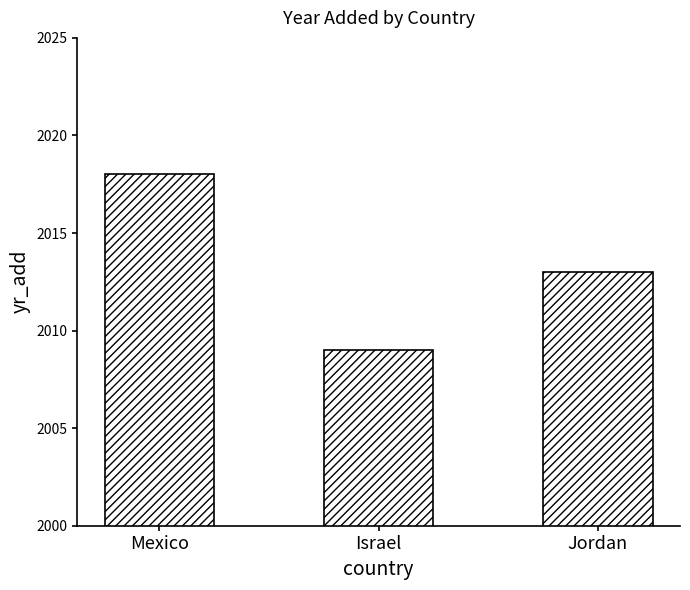

How many distinct data groups are displayed?

1